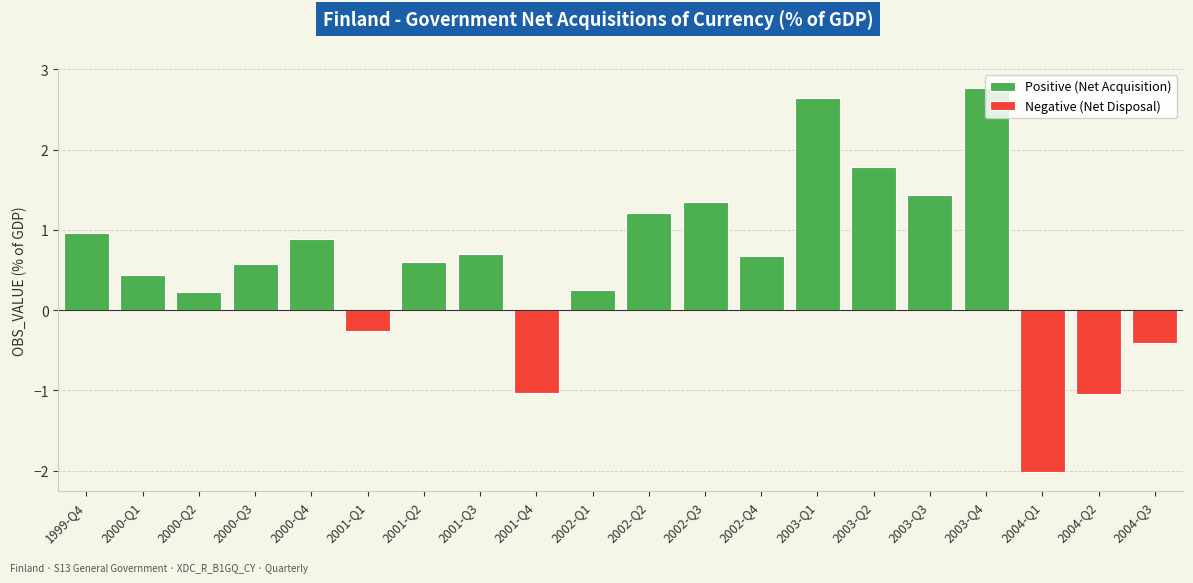

Between 2002-Q1 and 2004-Q1, which is larger?

2002-Q1